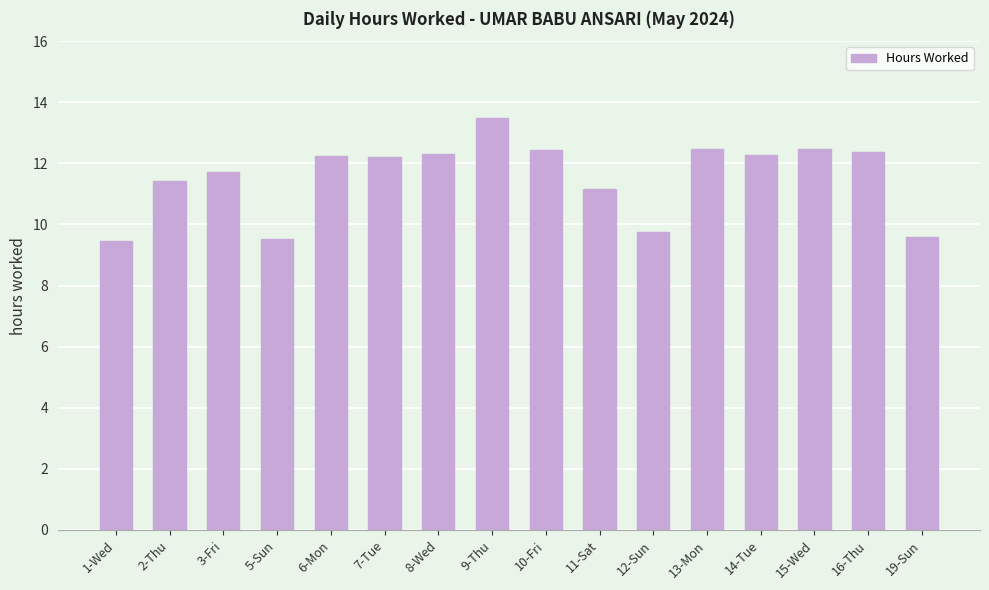

What is the sum of all values?

184.9